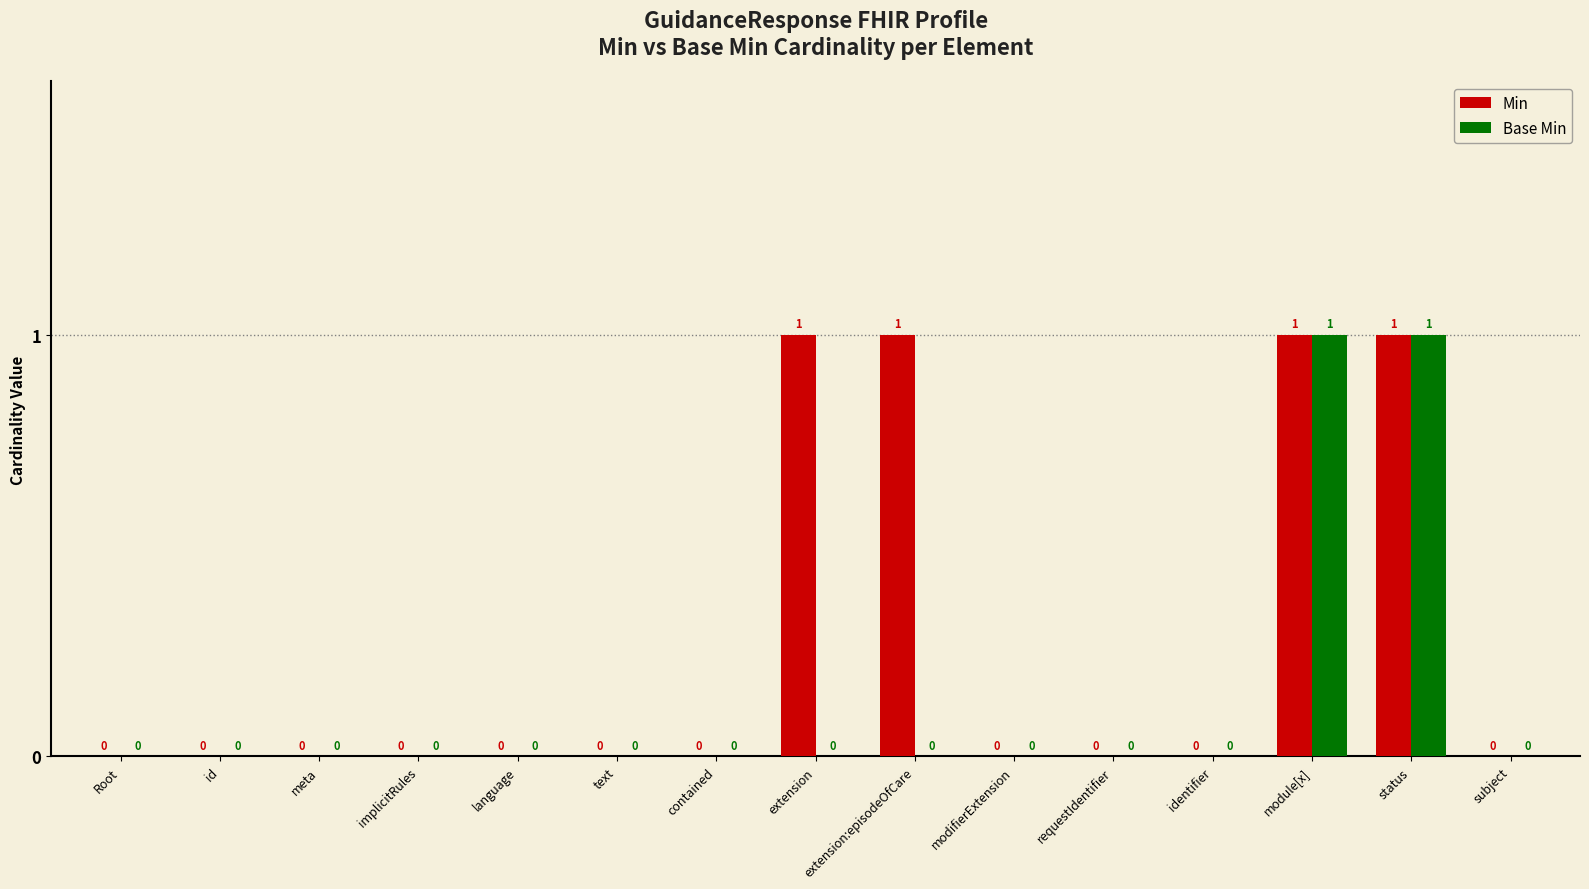

What is the sum of all Min values?

4